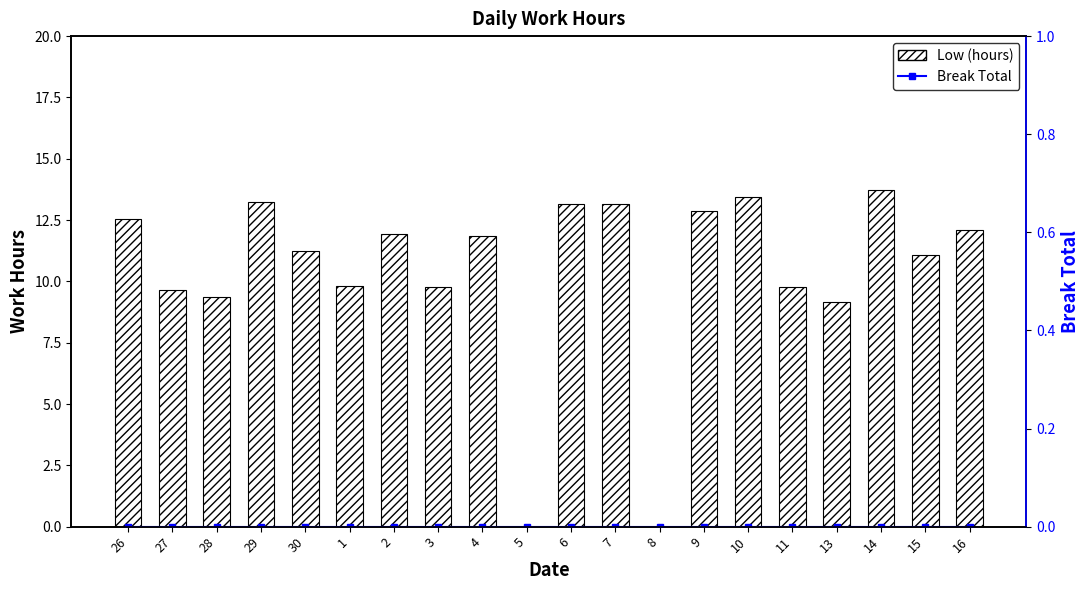

What is the sum of all Low (hours) values?

207.8